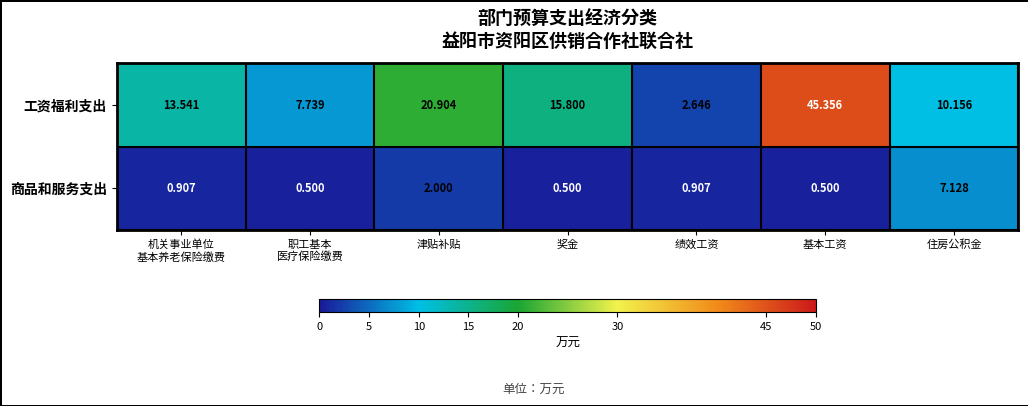

List the series in order of their overall mean, highest first.

工资福利支出, 商品和服务支出